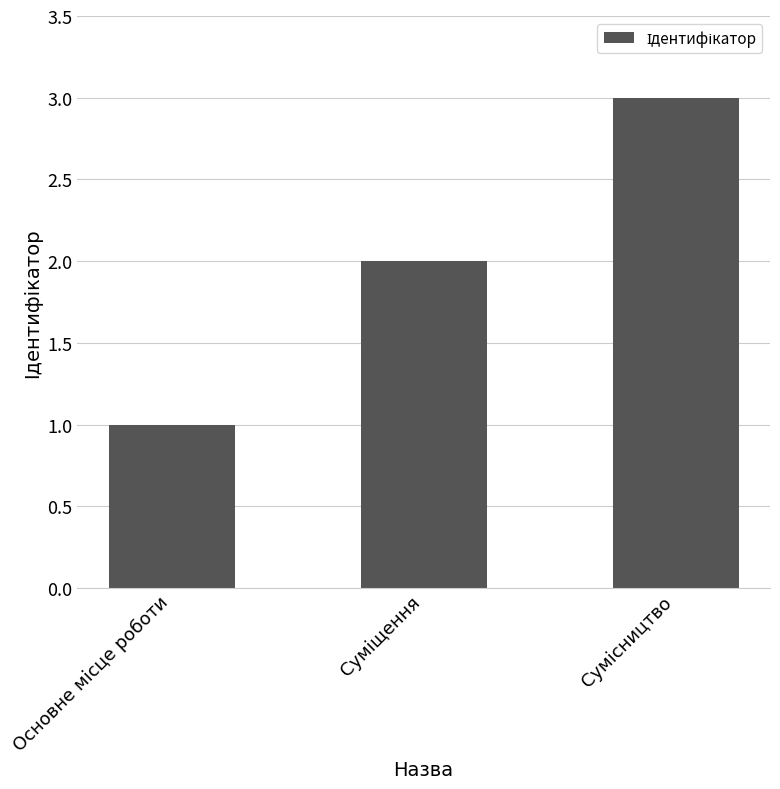

What is the maximum value shown in the chart?

3